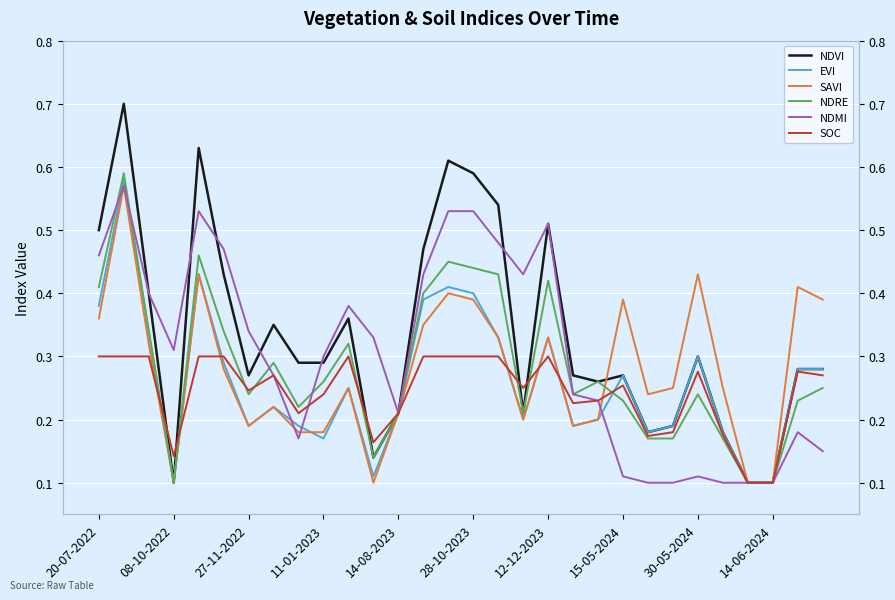

The value of SOC at 14-08-2023 is 0.2. True or false?

True